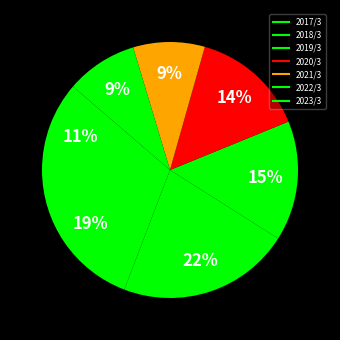

To the nearest percent, what portion does 2018/3 represent?

22%